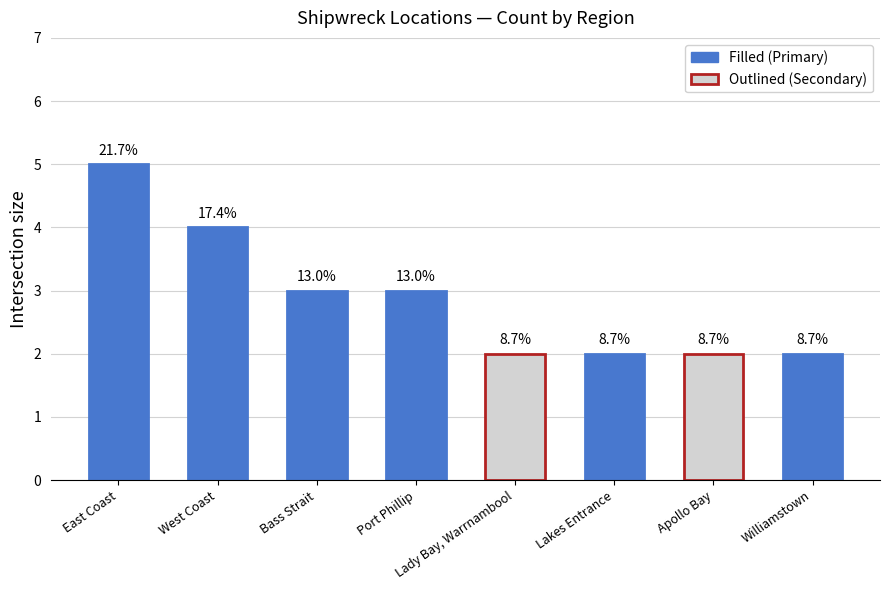

Which label corresponds to the largest value in the chart?

East Coast